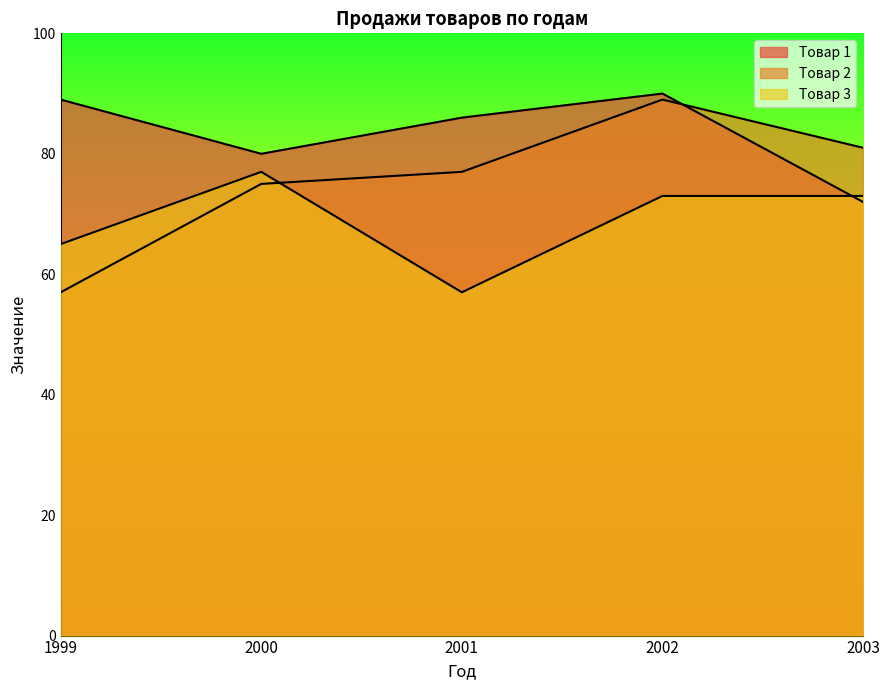

Count the number of categories in the chart.

5